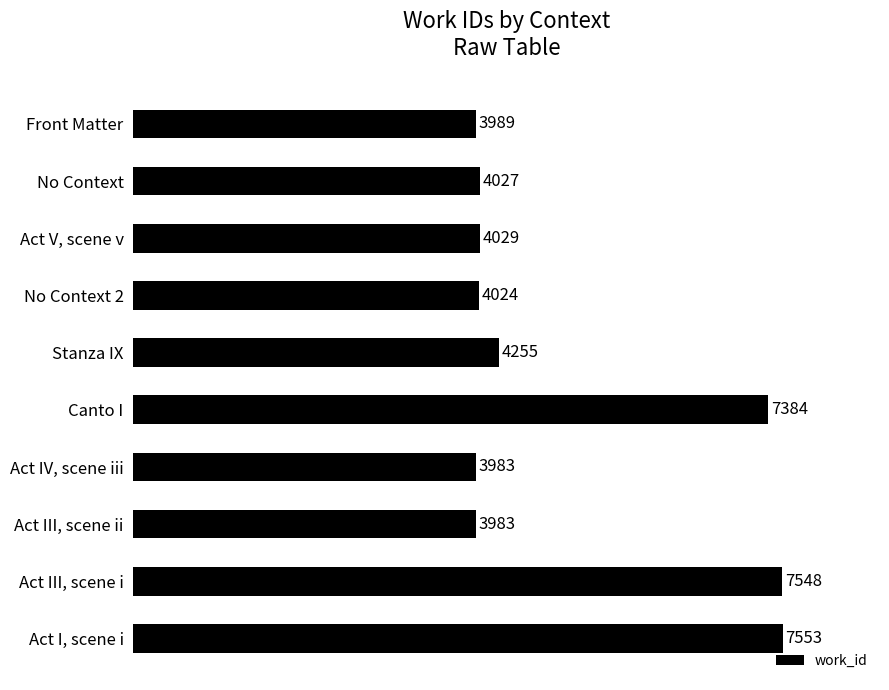

What is the greatest value displayed?

7553